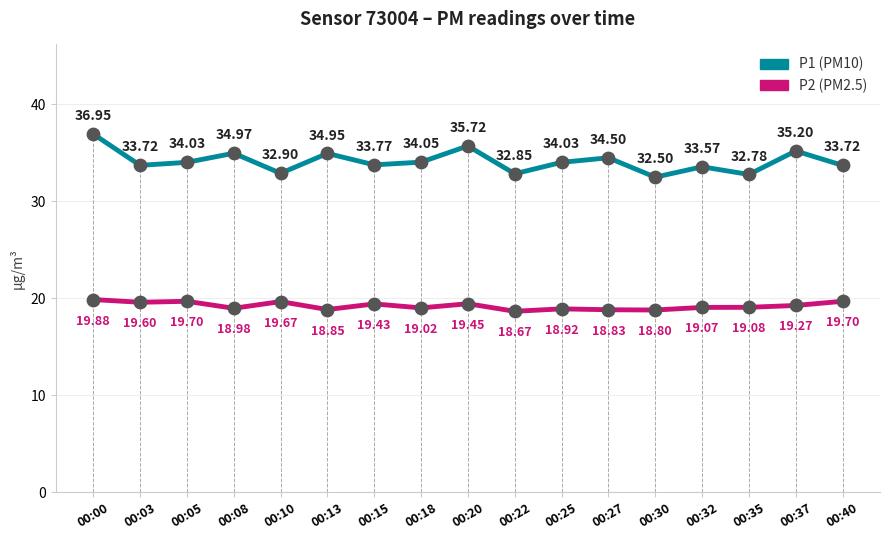

What is the total value across all series at 00:25?

53.0